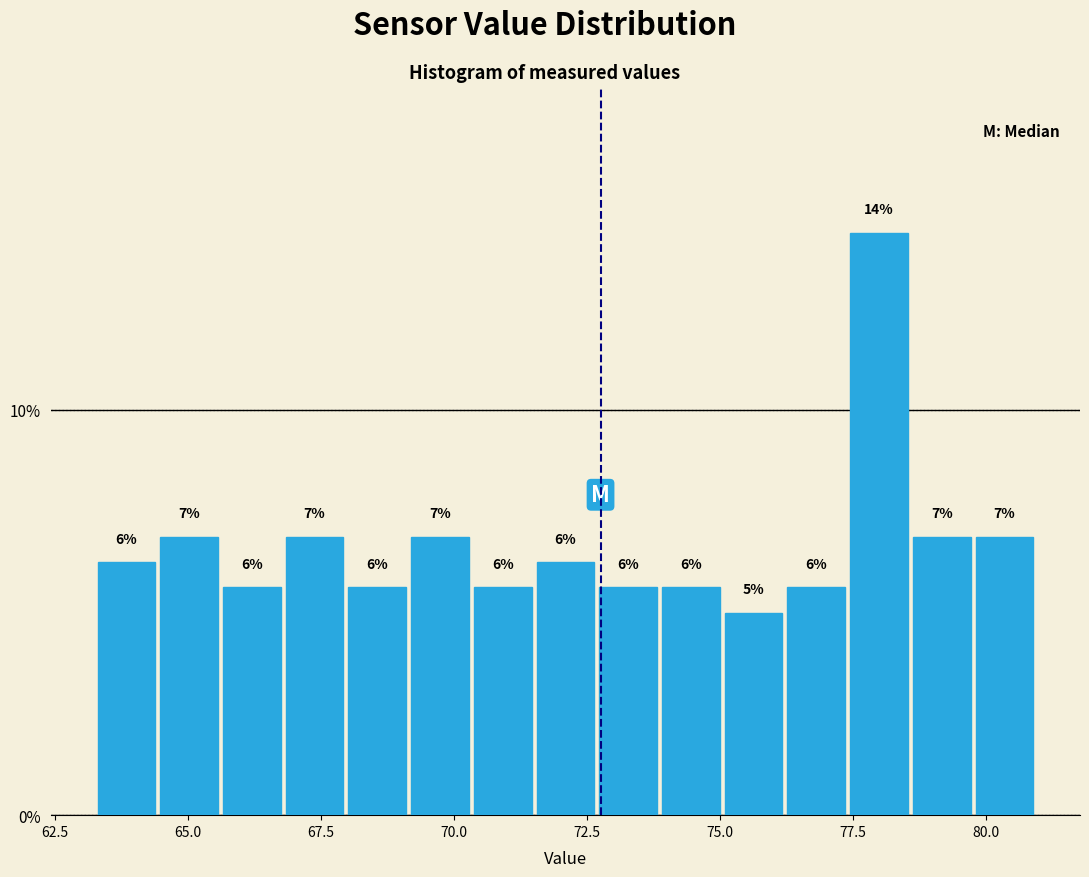

Read against the x-axis, roughly where is the centre of the tallest bar?

78.0